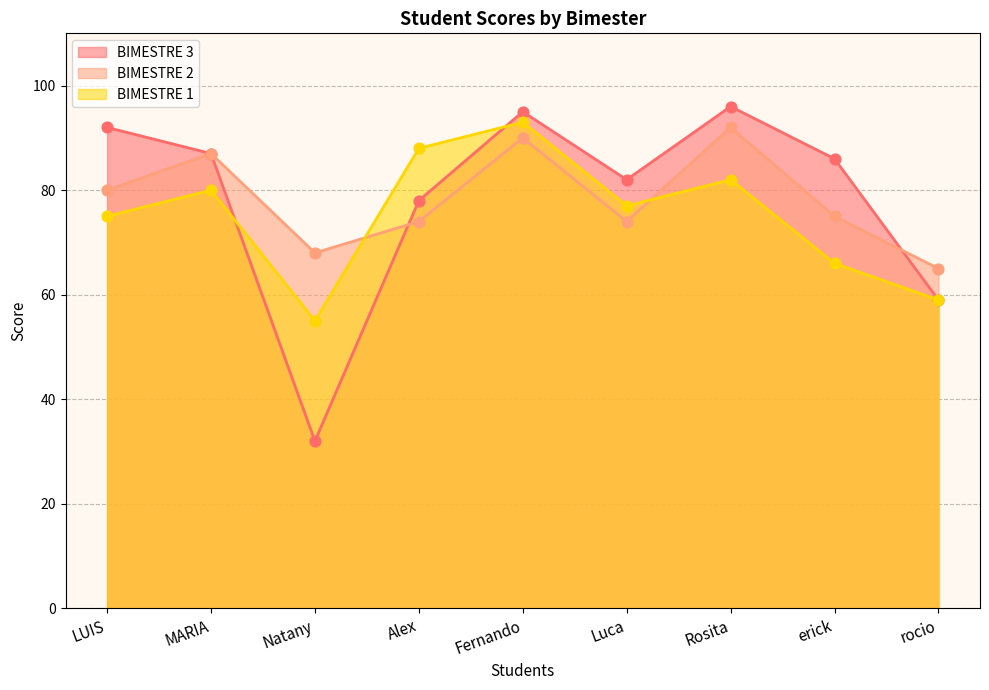

Which series contains the lowest Y value?

BIMESTRE 3